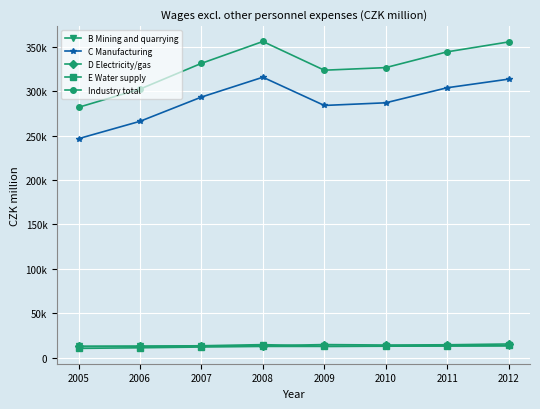

What is the difference between the maximum and minimum values in the E Water supply series?

3283